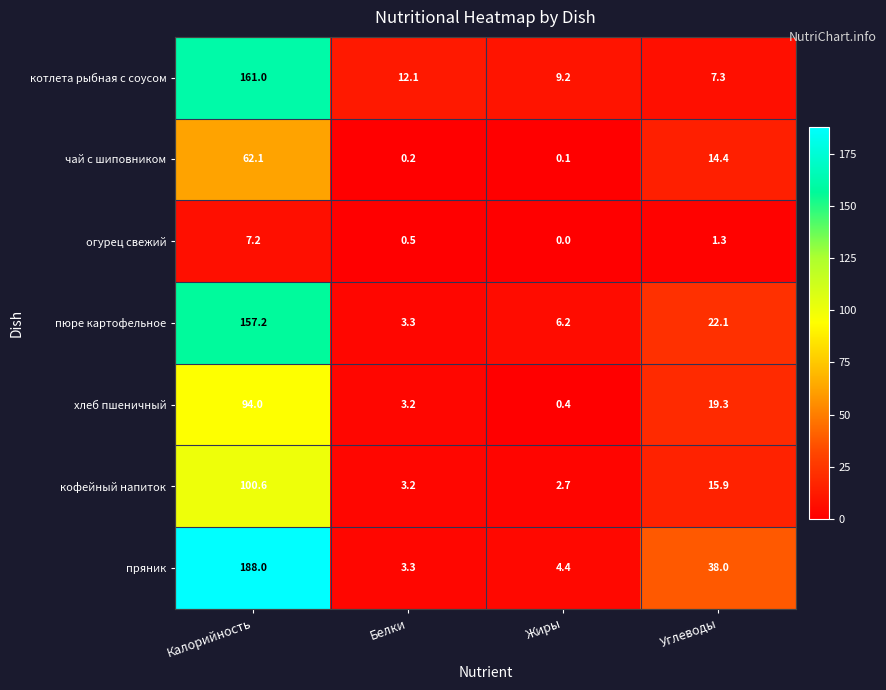

How many series are shown in this chart?

7